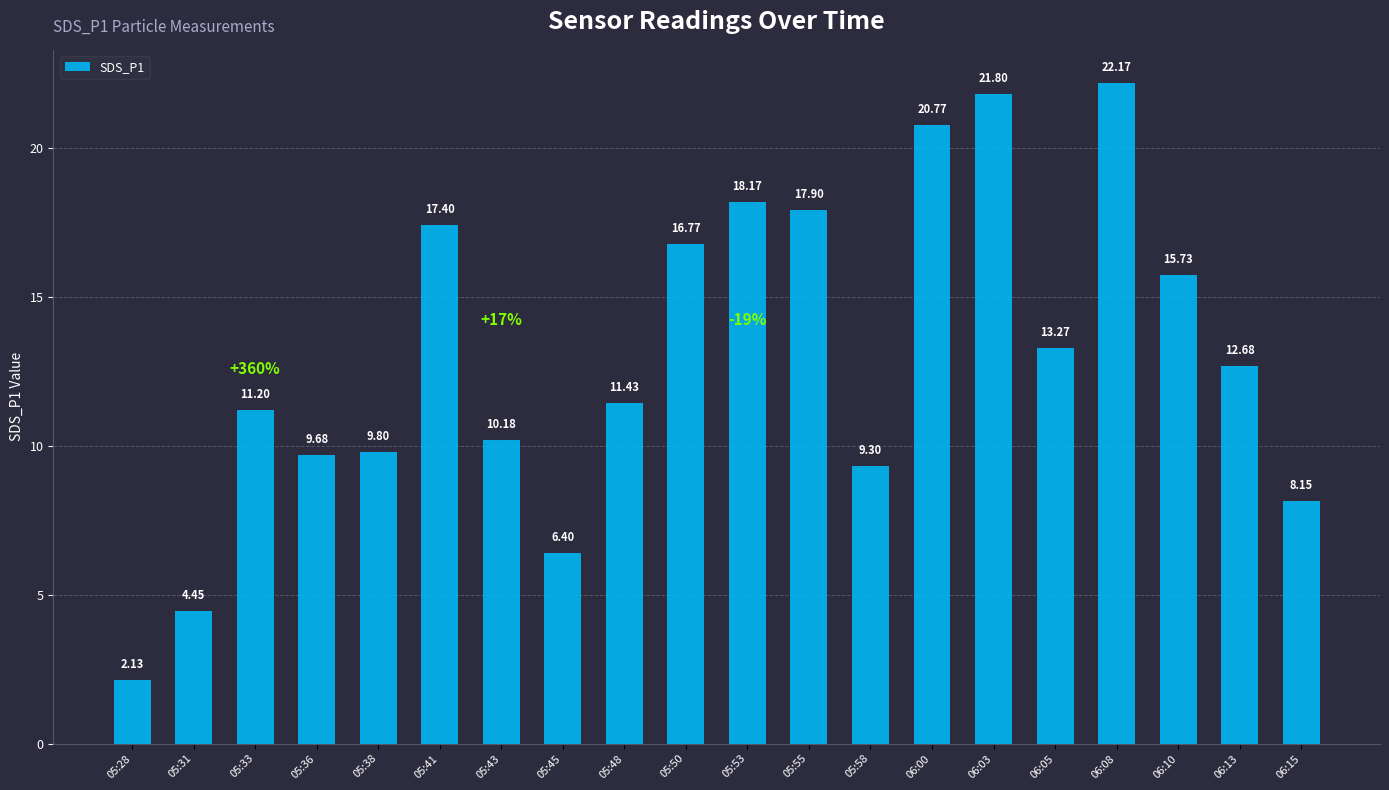

Which has a higher value, 05:53 or 06:08?

06:08